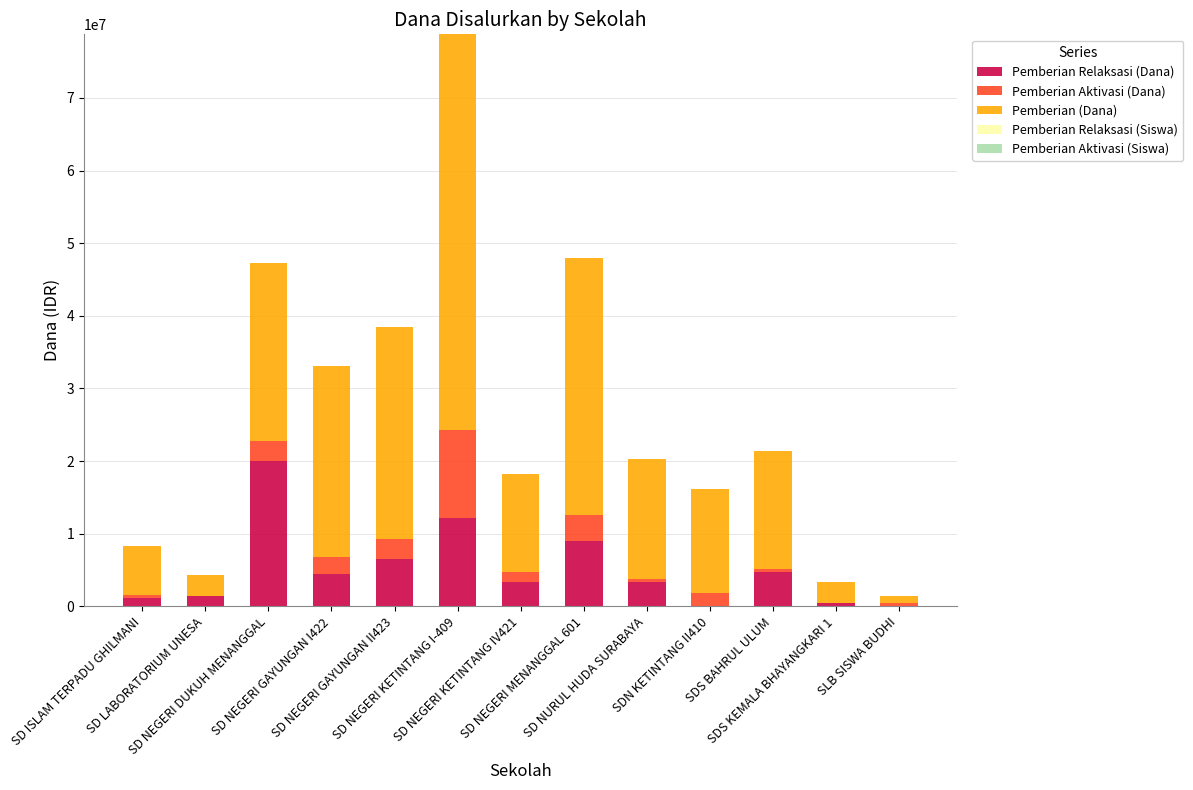

What is the maximum value for Pemberian Relaksasi (Dana)?

20025000